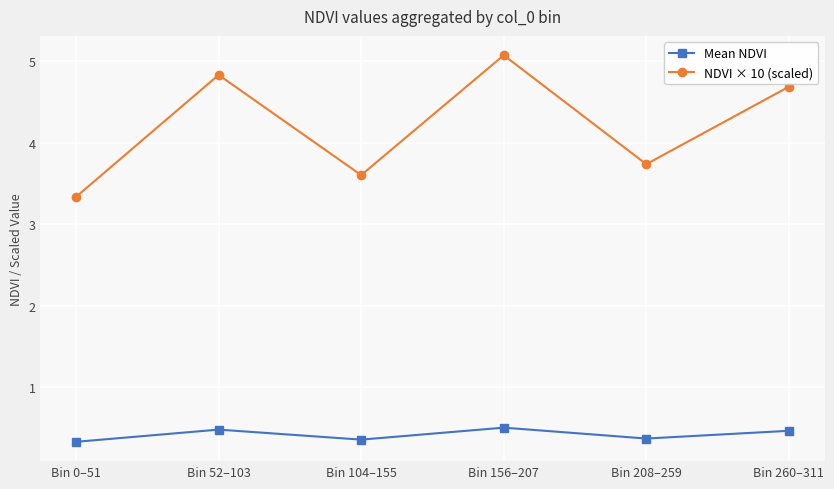

What are all the series names shown in the legend?

Mean NDVI, NDVI × 10 (scaled)